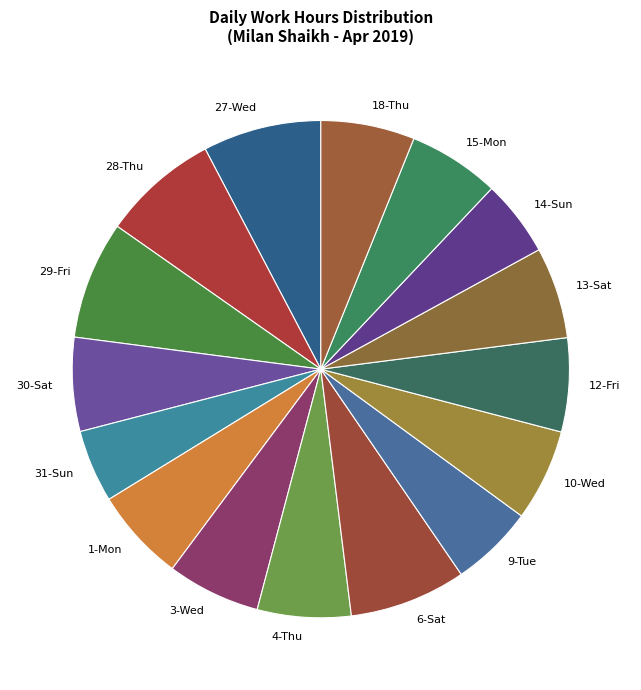

What is the ratio of the value at 30-Sat to the value at 15-Mon?

1.0